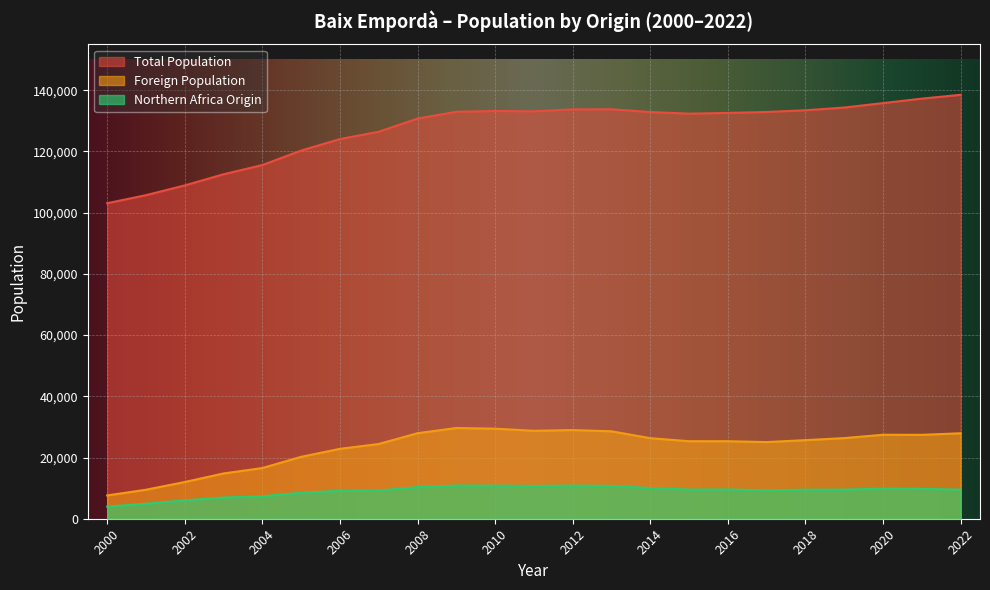

How many lines are shown in the chart?

3